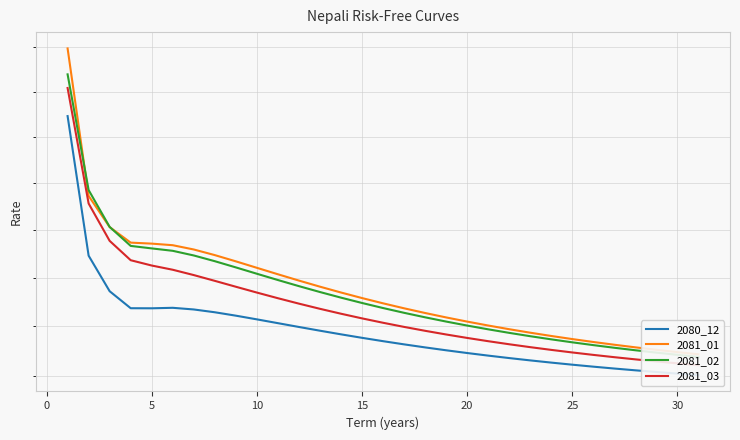

Which series changed the most between 15 and 29?

2081_01